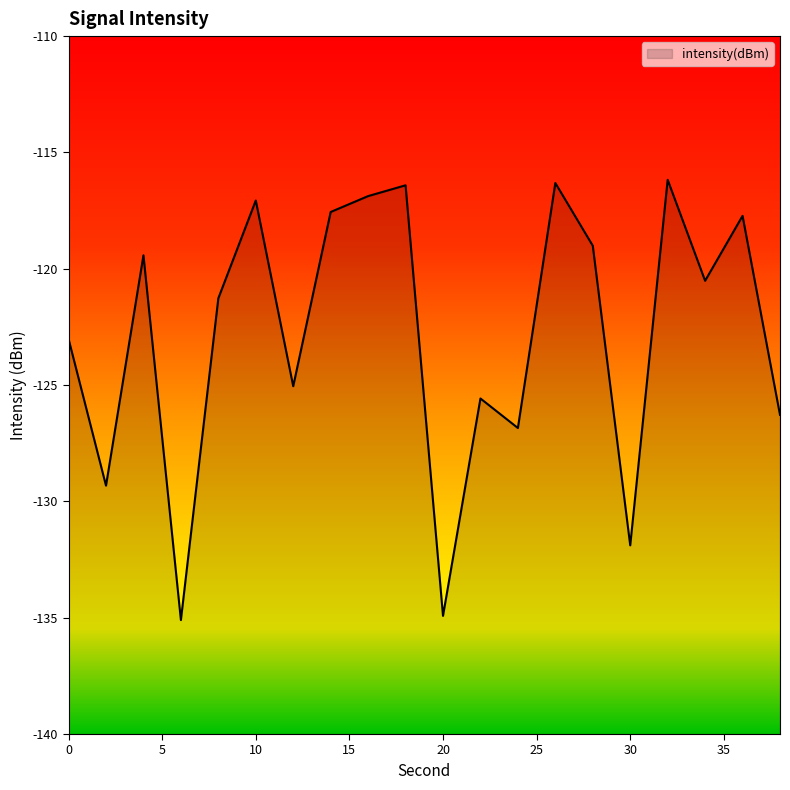

The chart shows a value of -116.4 at 18. True or false?

True